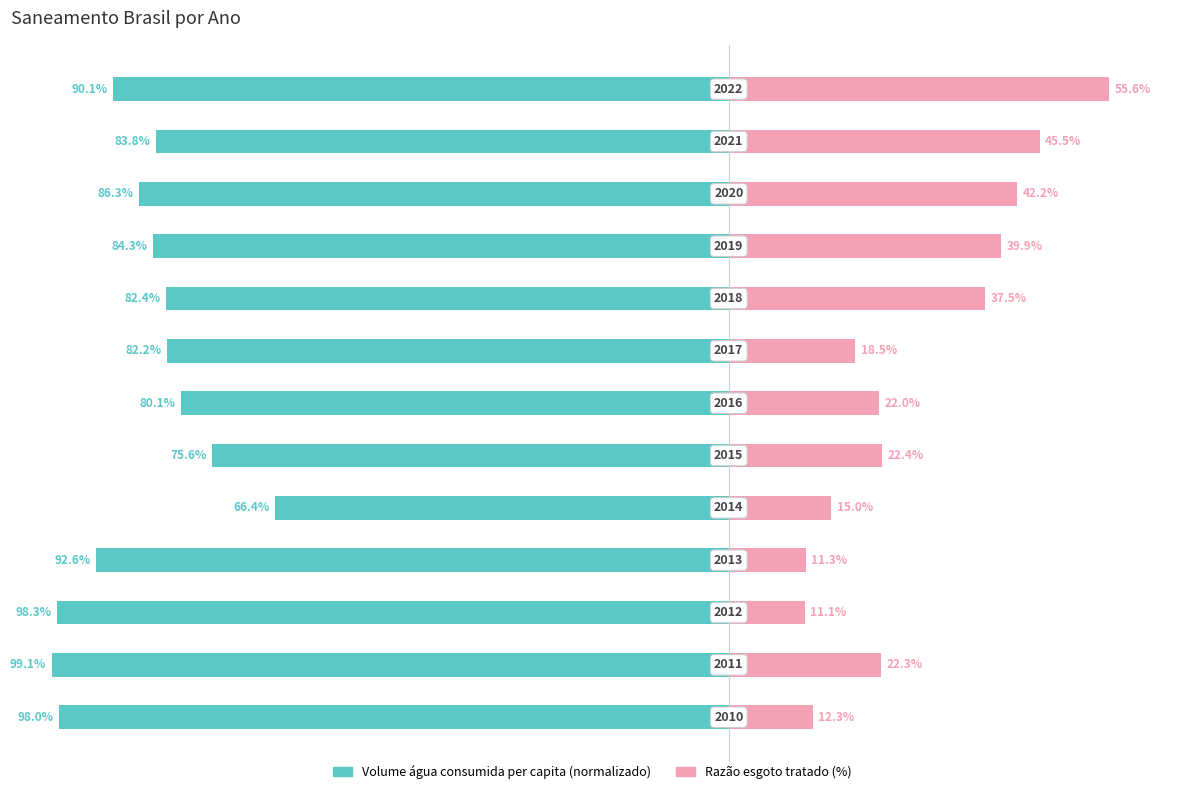

Reading left to right, what are all the values shown in this chart?

Volume de água consumida per capita: -98.0	-99.1	-98.3	-92.6	-66.4	-75.6	-80.1	-82.2	-82.4	-84.3	-86.3	-83.8	-90.1
Razão esgoto tratado (%): 12.3	22.3	11.1	11.3	15.0	22.4	22.0	18.5	37.5	39.9	42.2	45.5	55.6